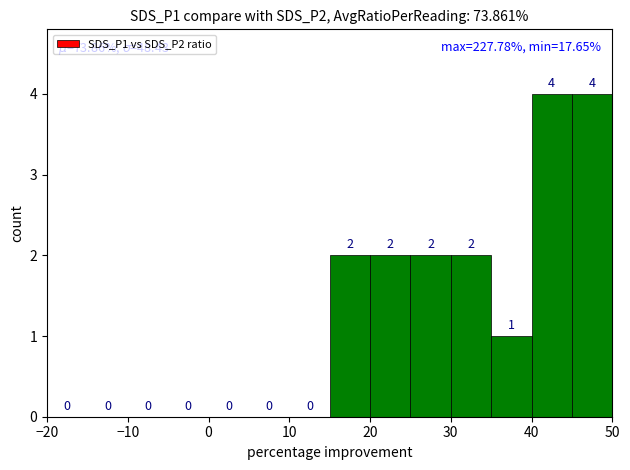

What is the maximum value shown in the chart?

4